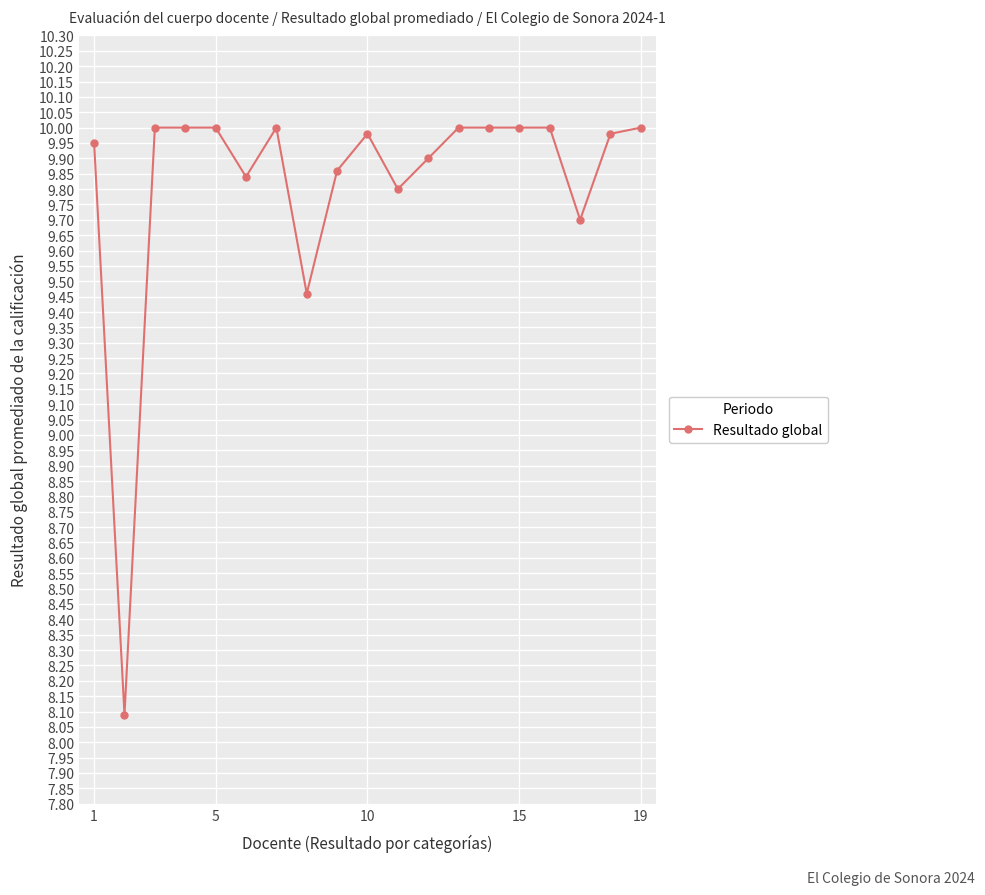

What is the maximum value shown in the chart?

10.0